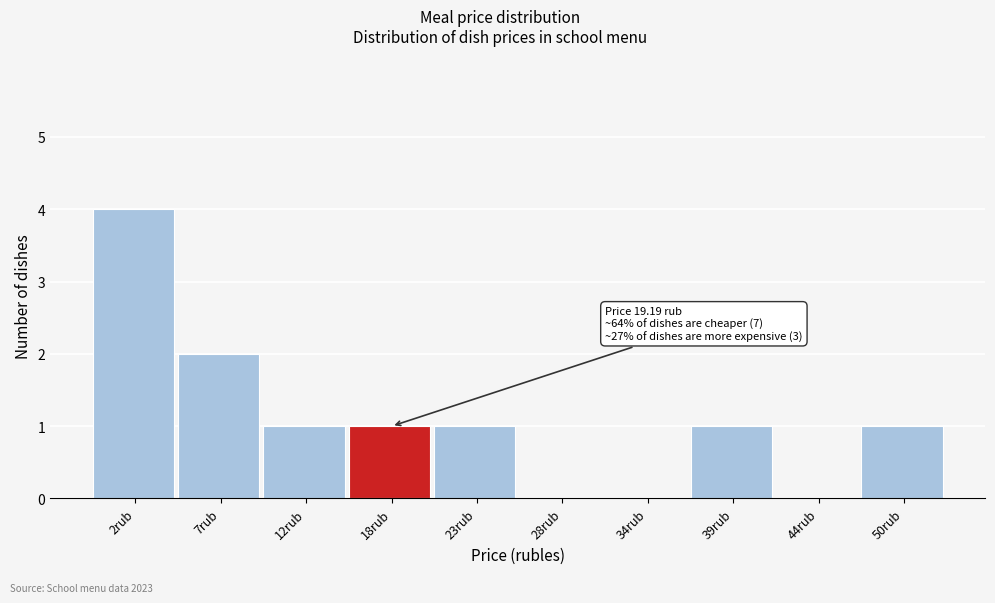

Reading left to right, what are all the values shown in this chart?

2rub=4	7rub=2	12rub=1	18rub=1	23rub=1	28rub=0	34rub=0	39rub=1	44rub=0	50rub=1